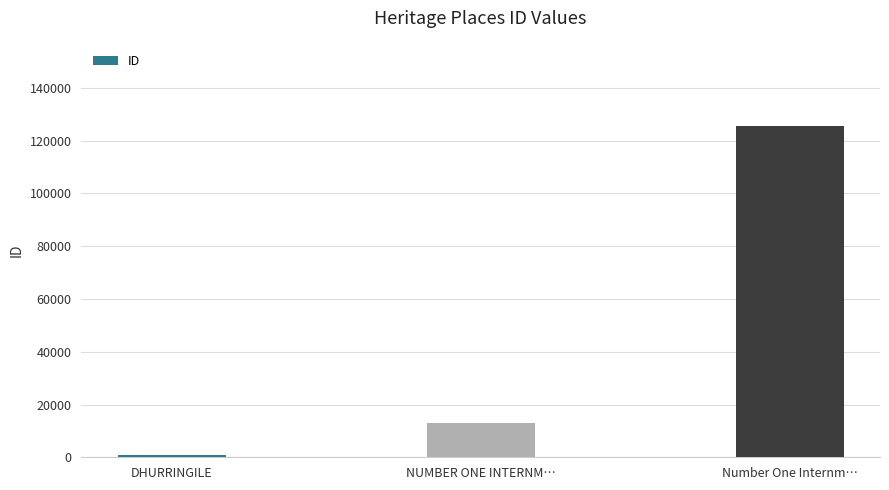

Rank the categories by value from highest to lowest.

Number One Internm…, NUMBER ONE INTERNM…, DHURRINGILE